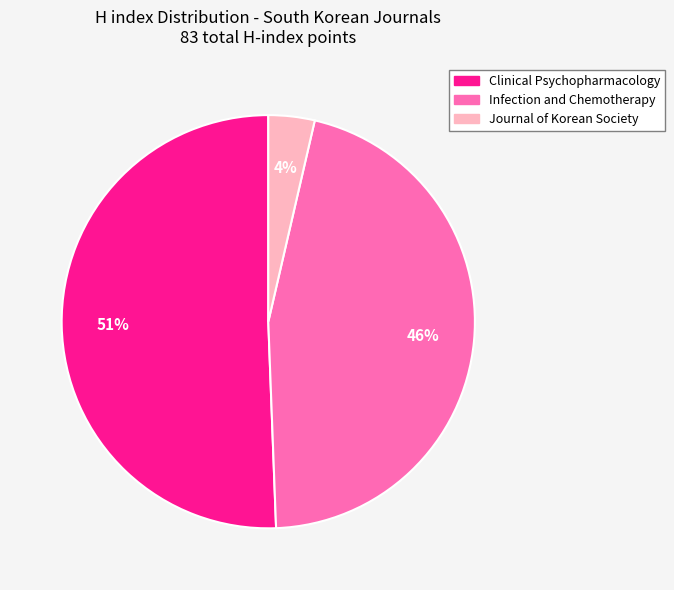

Is there any slice that represents more than half of the pie?

Yes